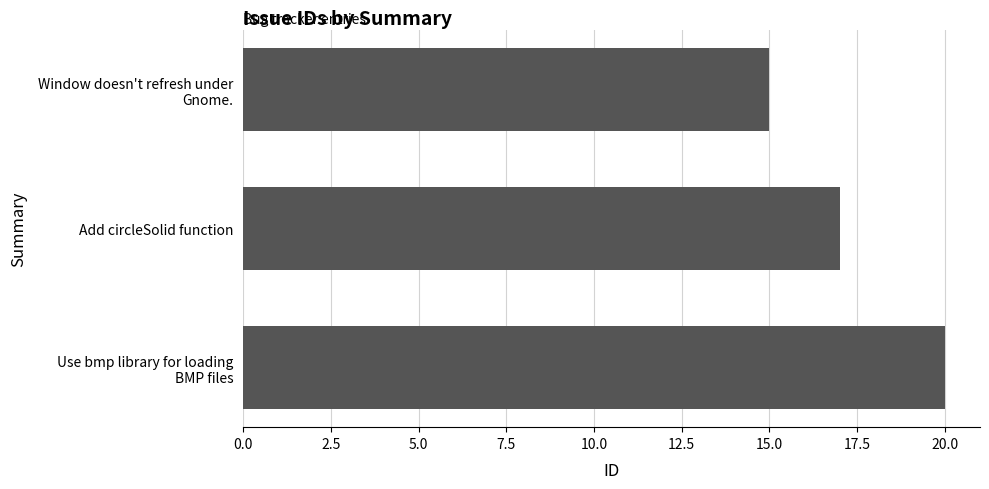

List the labels in order of value, largest first.

Use bmp library for loading
BMP files, Add circleSolid function, Window doesn't refresh under
Gnome.